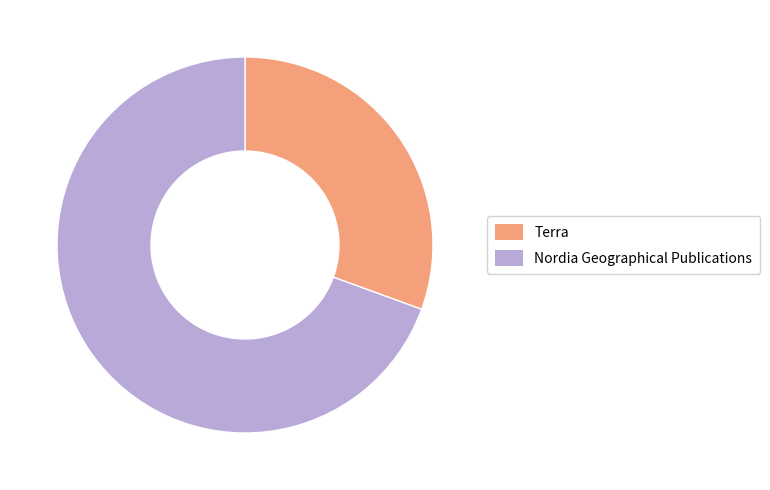

What is the ratio of the value at Nordia Geographical Publications to the value at Terra?

2.3